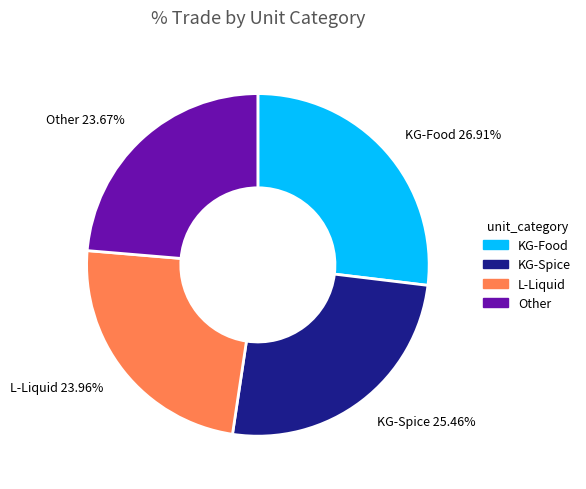

Which category has the biggest portion of the pie?

KG-Food 26.91%